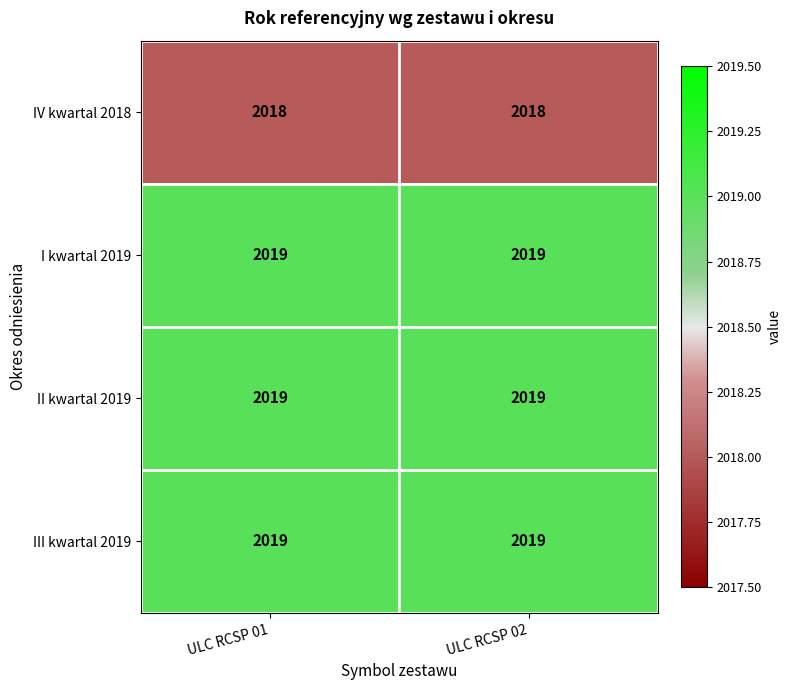

What is the sum of the IV kwartal 2018 values at ULC RCSP 01 and ULC RCSP 02?

4036